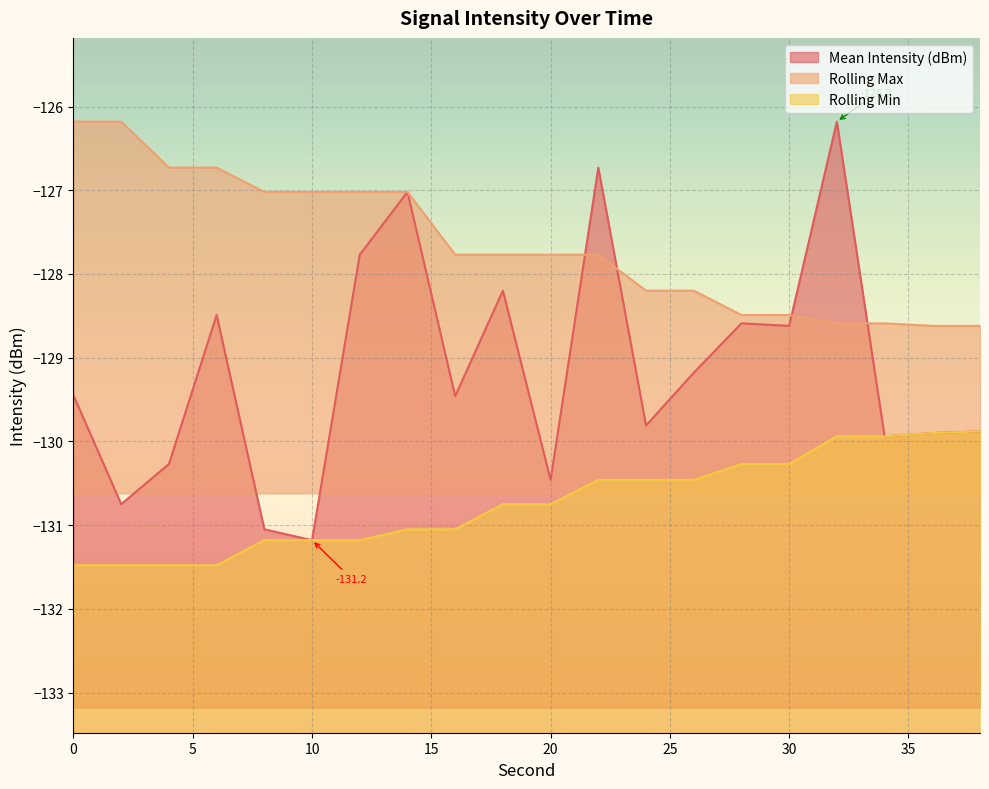

What is the average value of the Mean Intensity (dBm) series?

-129.1